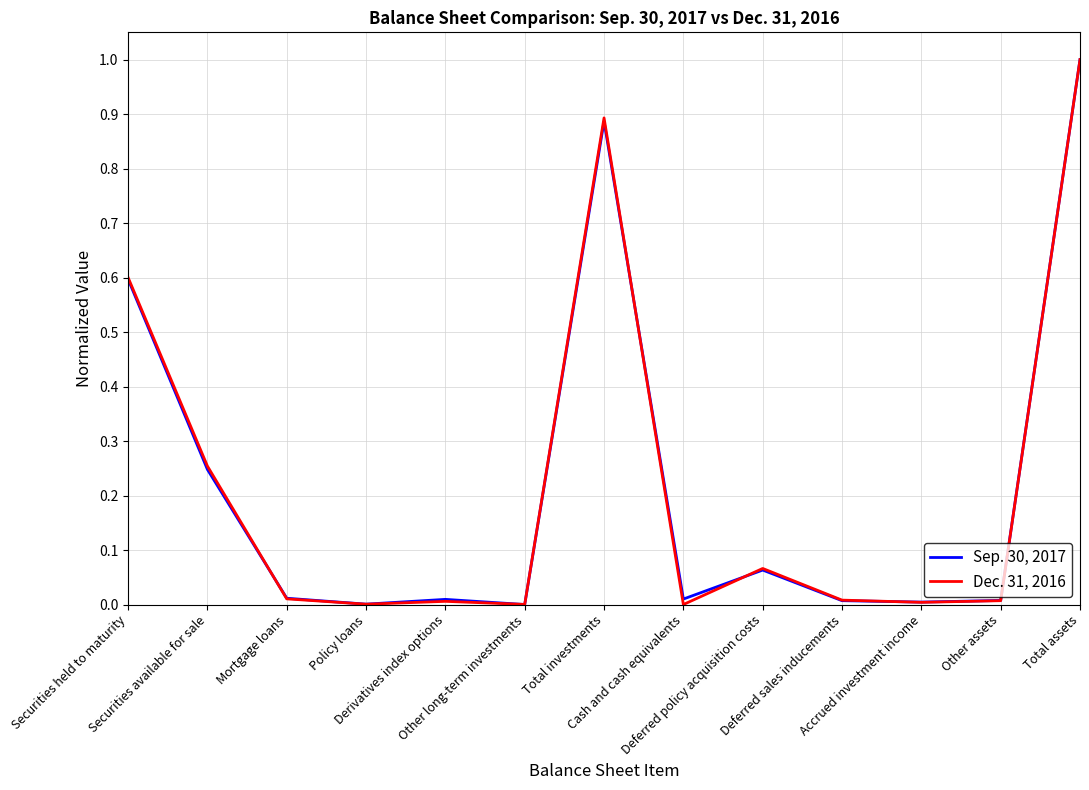

Rank the series by their average value, from highest to lowest.

Dec. 31, 2016, Sep. 30, 2017